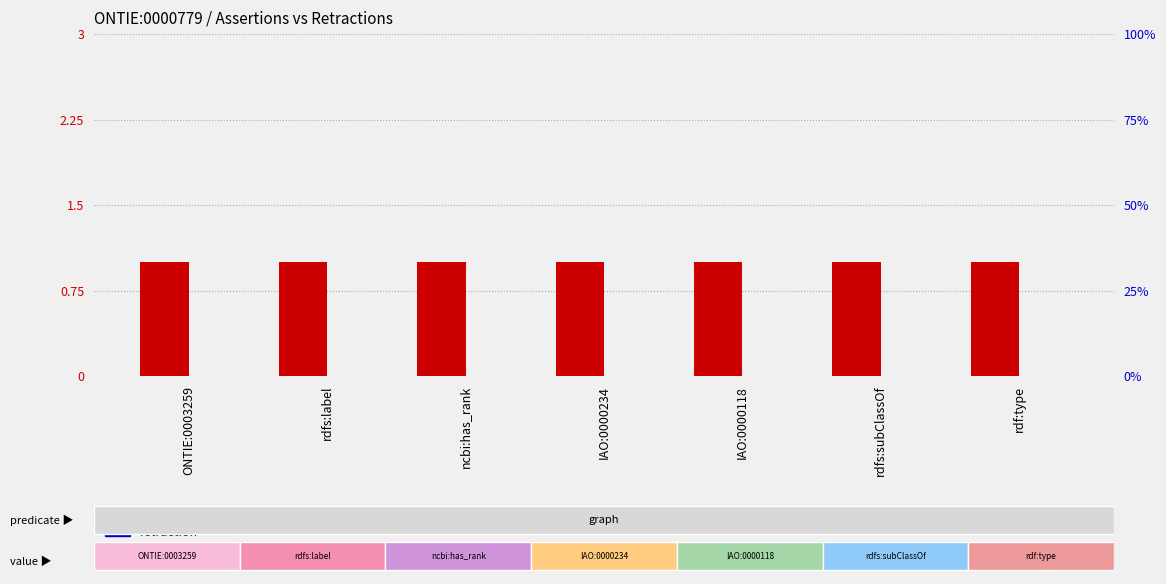

Which category has the highest value in the assertion series?

ONTIE:0003259